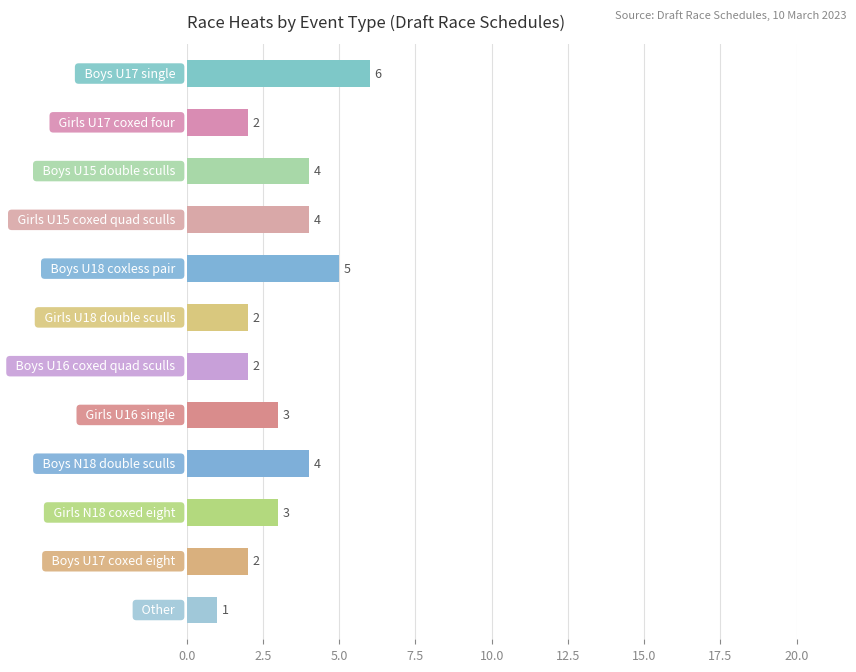

Reading top to bottom, transcribe all the data shown in this chart.

6	2	4	4	5	2	2	3	4	3	2	1